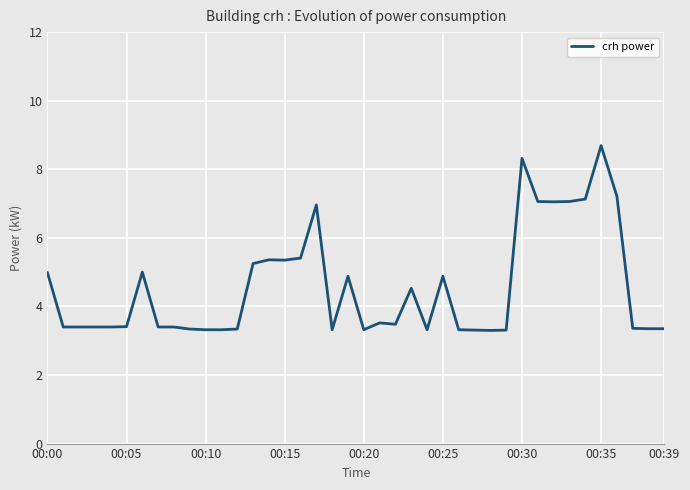

What is the maximum value shown in the chart?

8.7